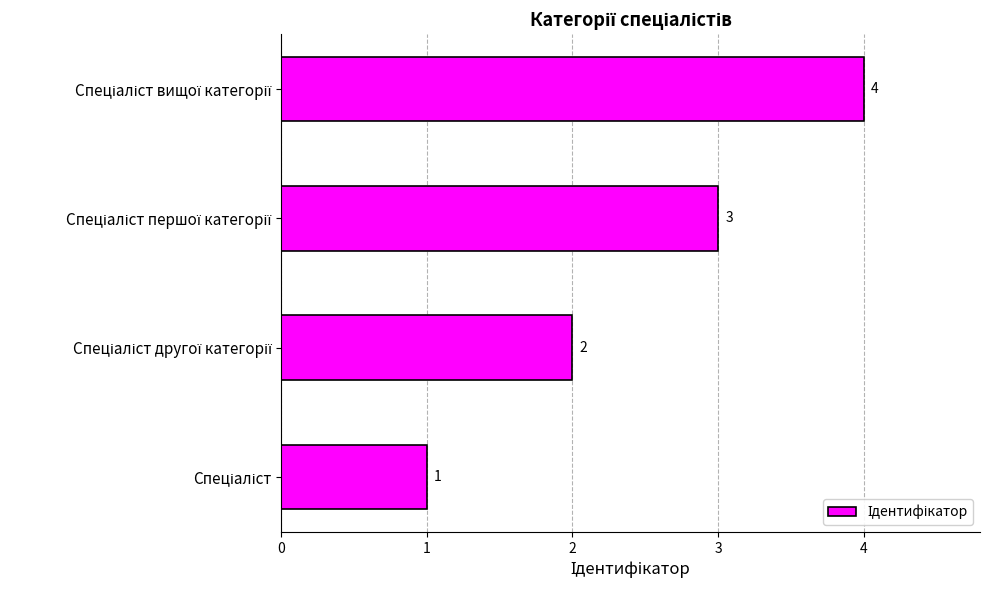

What is the sum of all values?

10